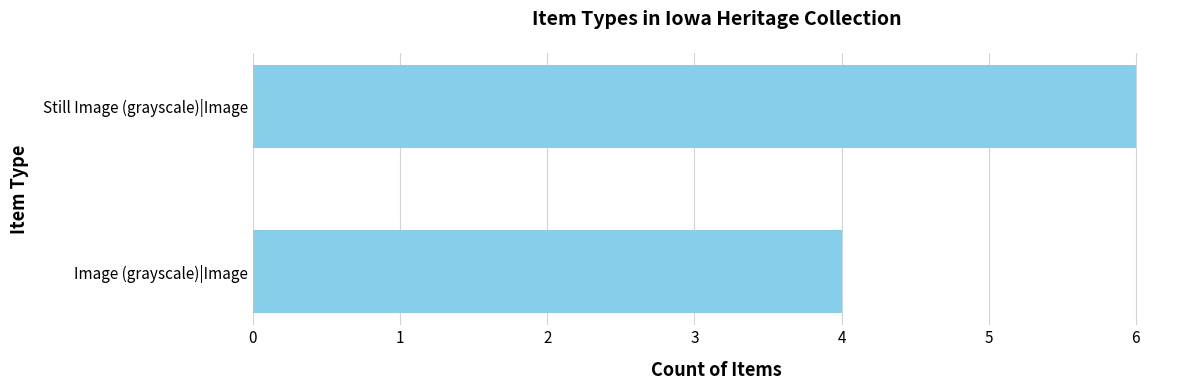

Reading top to bottom, list all the values displayed in this chart.

Still Image (grayscale)|Image=6	Image (grayscale)|Image=4